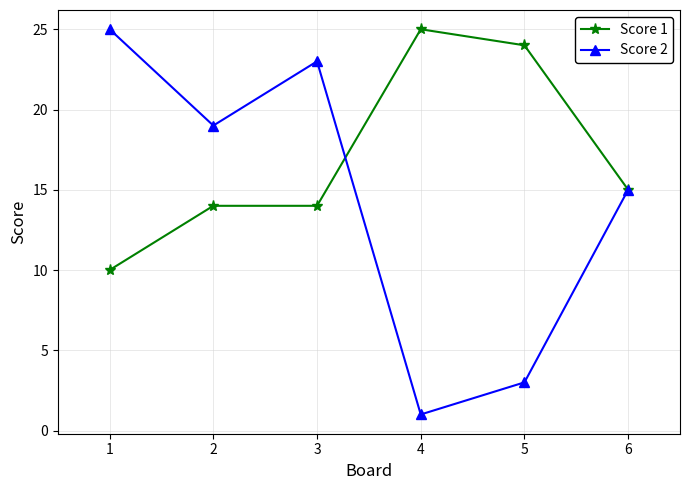

Rank the categories by Score 2 value from lowest to highest.

4, 5, 6, 2, 3, 1